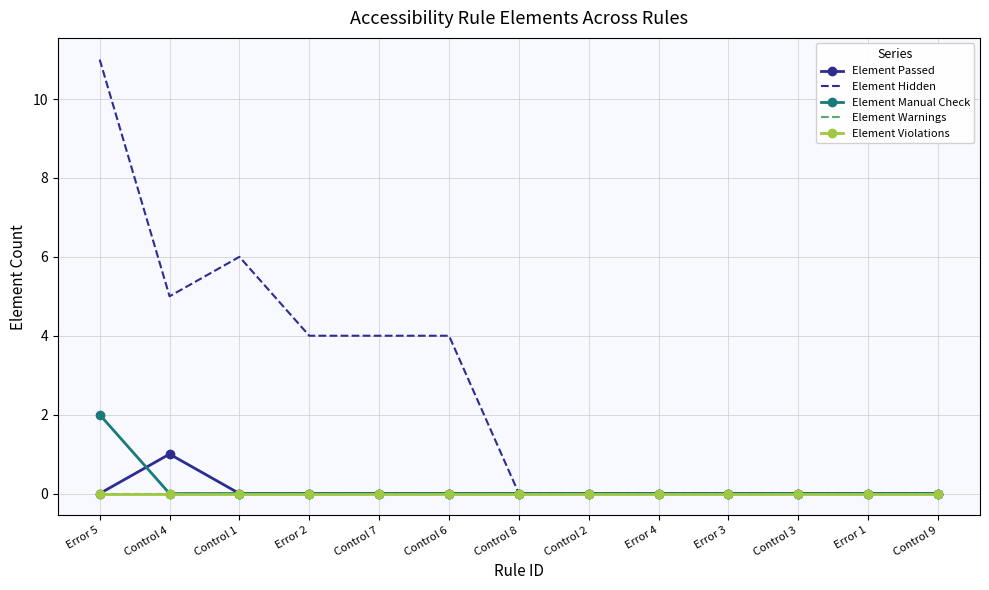

At how many categories does at least one series exceed 5?

2